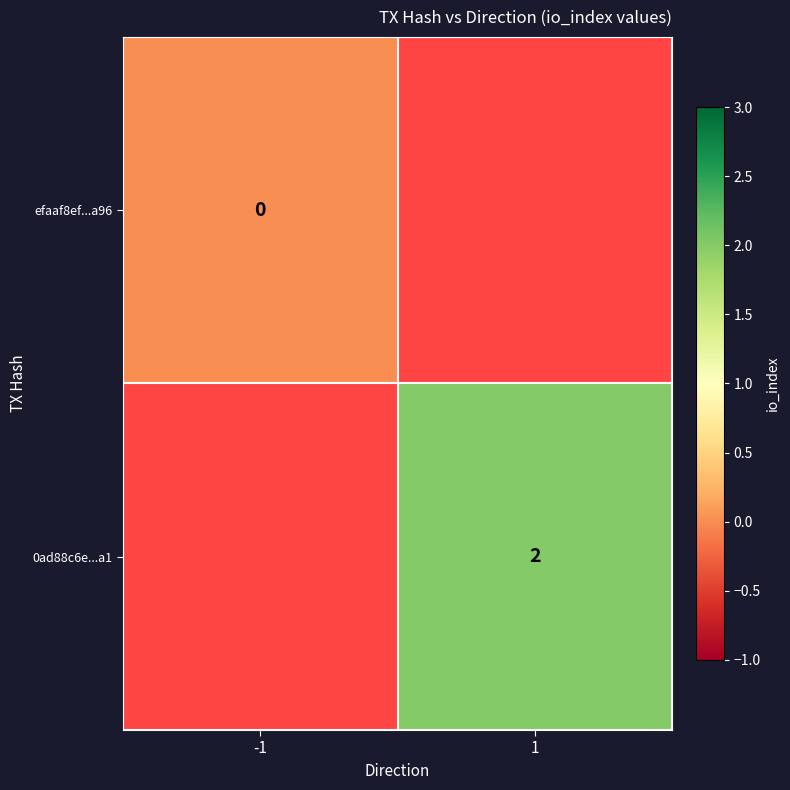

True or false: 0ad88c6e...a1 has a value of 2 at 1.

True